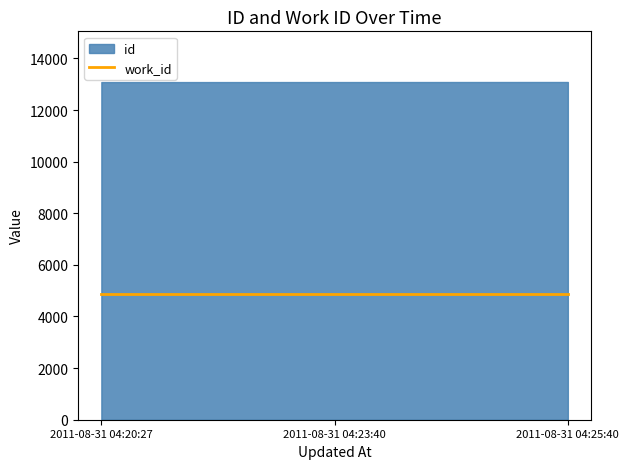

At which label is id closest to 13084?

2011-08-31 04:23:40